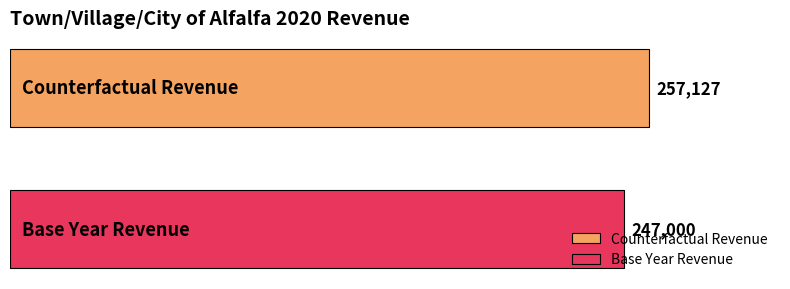

Count the number of categories in the chart.

1